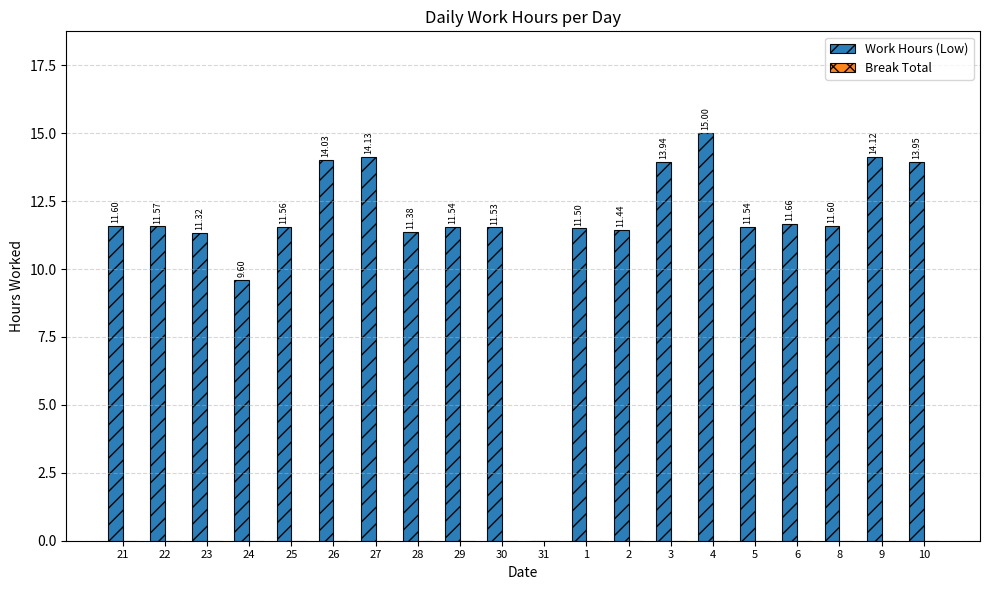

What is the change in value from 29 to 3?

+2.4